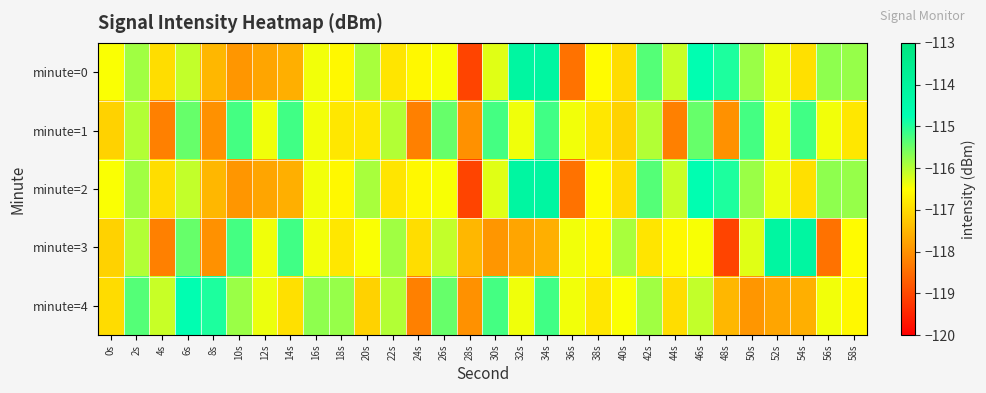

At how many categories does at least one series exceed -118?

30